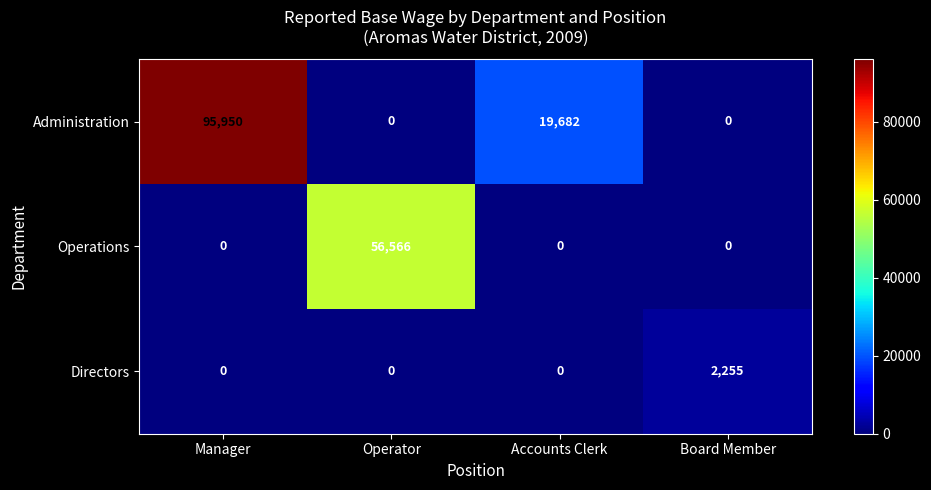

Reading right to left, transcribe all the data shown in this chart.

Administration: 0	19682	0	95950
Operations: 0	0	56566	0
Directors: 2255	0	0	0